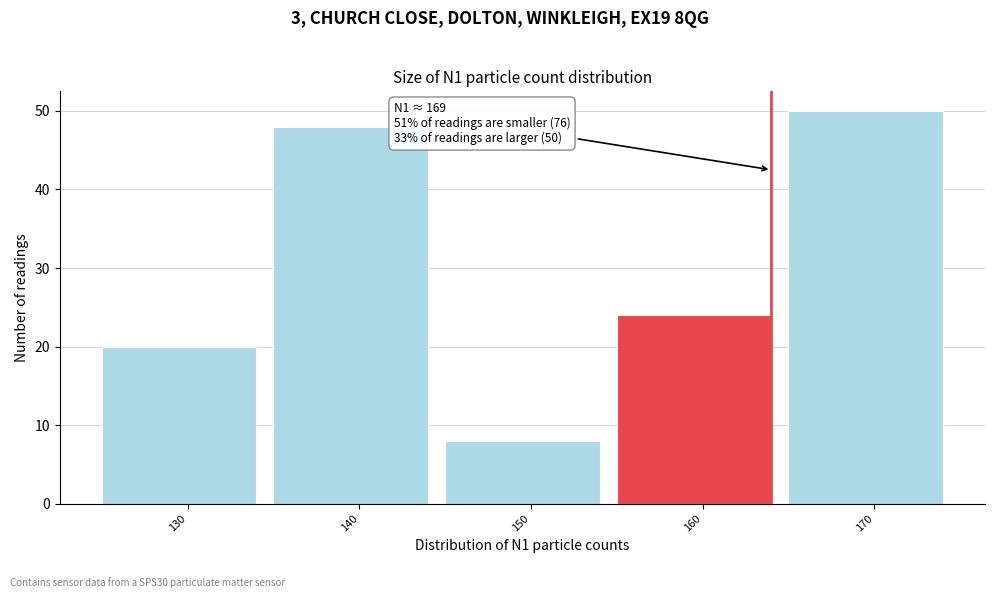

Reading left to right, transcribe all the data shown in this chart.

20	48	8	24	50